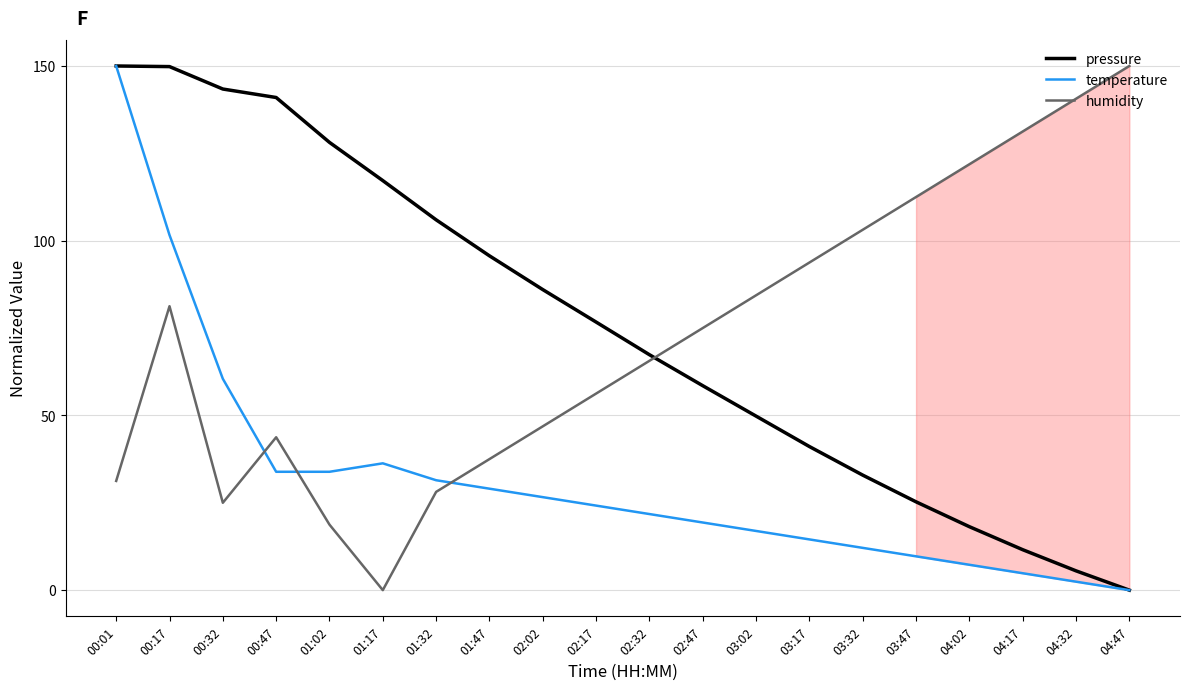

How many interior local valleys does the humidity series have?

2